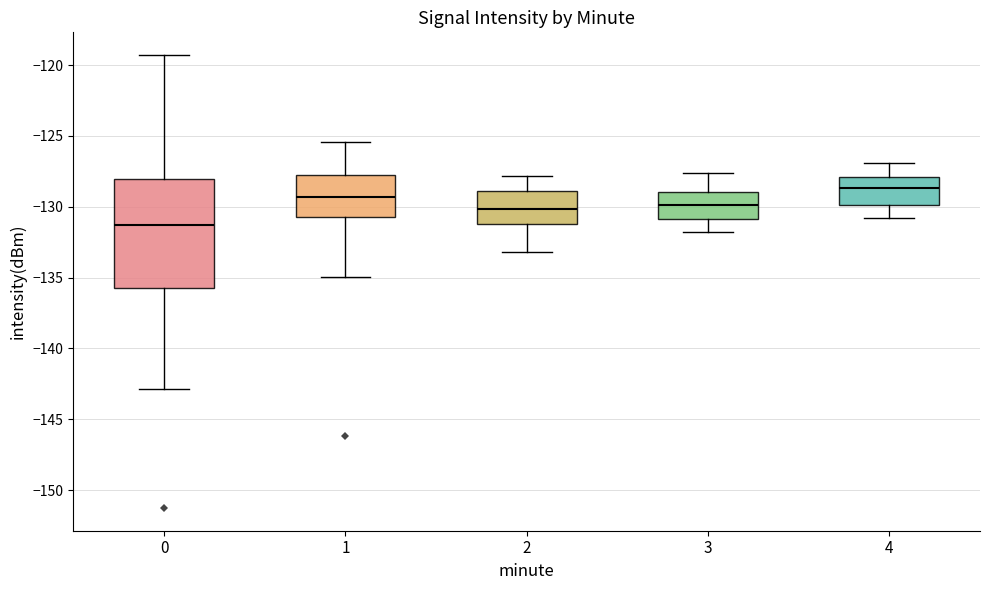

Reading left to right, transcribe this box plot: for each box, give where its median line is, the range the box spans, and where its two whiskers end, as read against the y-axis. The values are not printed on the chart, so give them approximately, as read against the axis.

0: median -131.5, box -135.5 to -128.0, whiskers -143.0 to -119.5
1: median -129.5, box -130.5 to -127.5, whiskers -135.0 to -125.5
2: median -130.0, box -131.0 to -129.0, whiskers -133.0 to -128.0
3: median -130.0, box -131.0 to -129.0, whiskers -132.0 to -127.5
4: median -128.5, box -130.0 to -128.0, whiskers -131.0 to -127.0